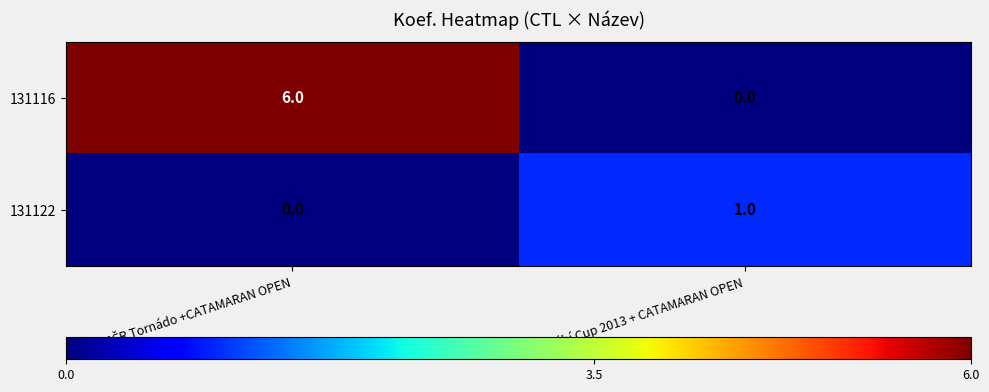

What is the average value of the 131116 series?

3